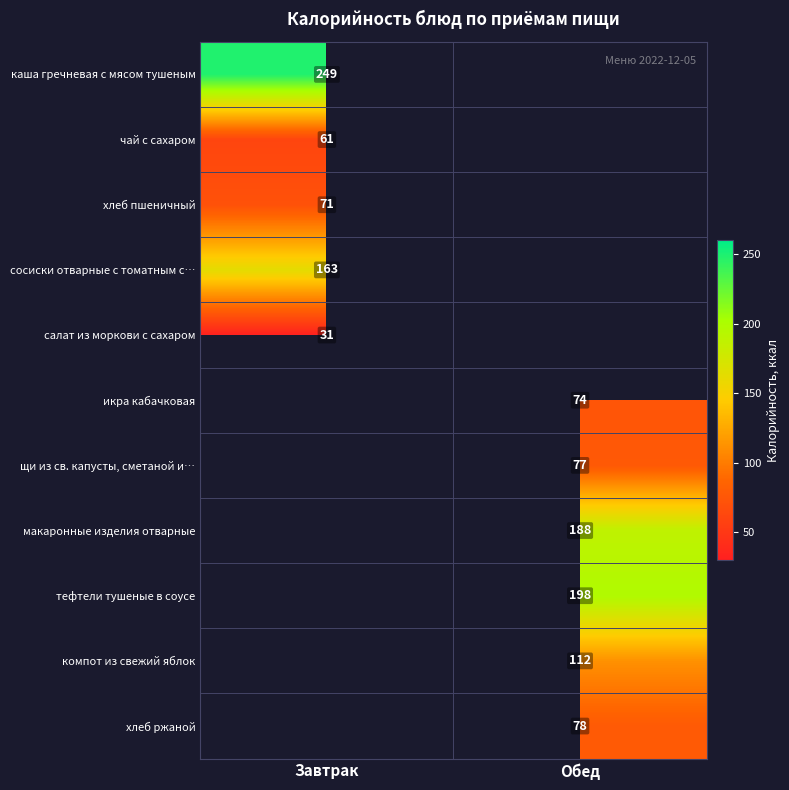

What is the smallest value displayed?

31.0